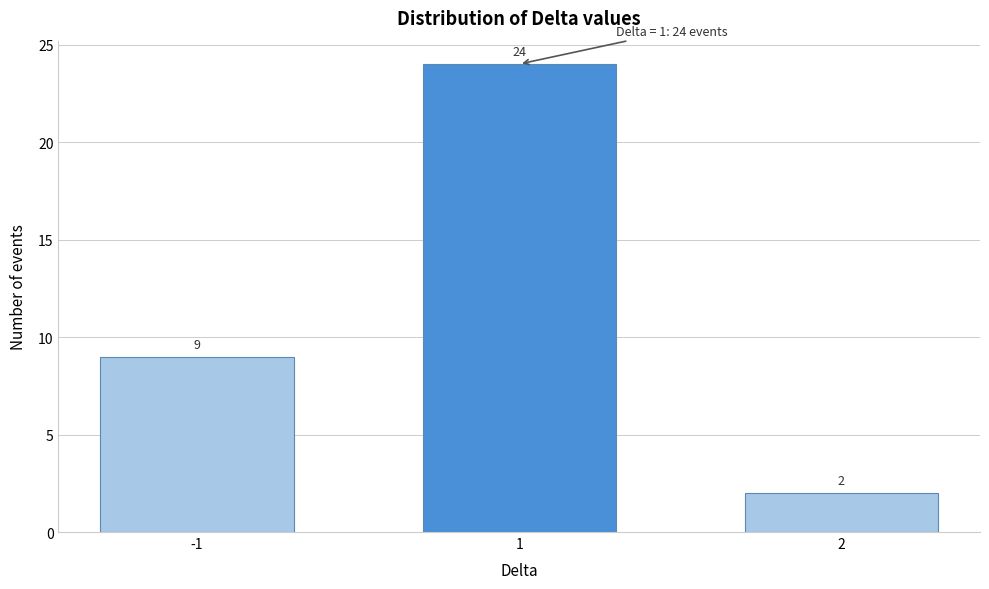

Reading left to right, what are all the values shown in this chart?

9	24	2